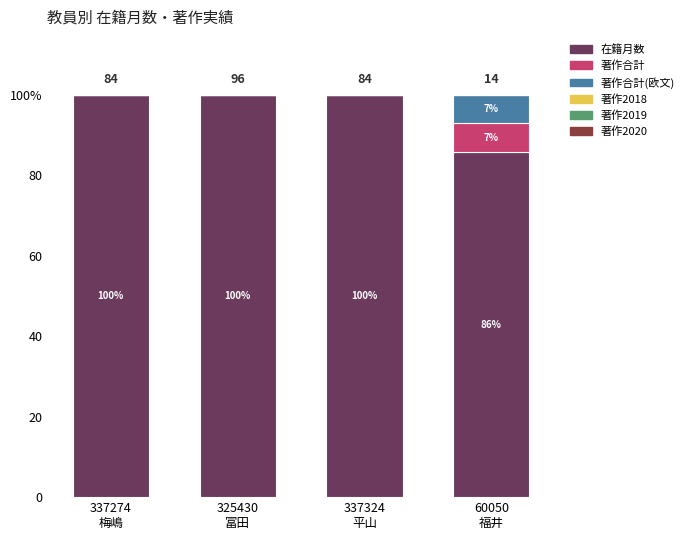

Rank the series at 325430
冨田 from highest to lowest value.

在籍月数, 著作合計, 著作合計(欧文), 著作2018, 著作2019, 著作2020